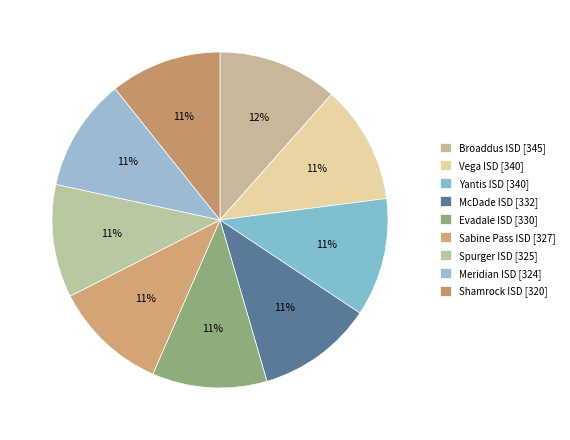

Count the number of slices in the pie.

9